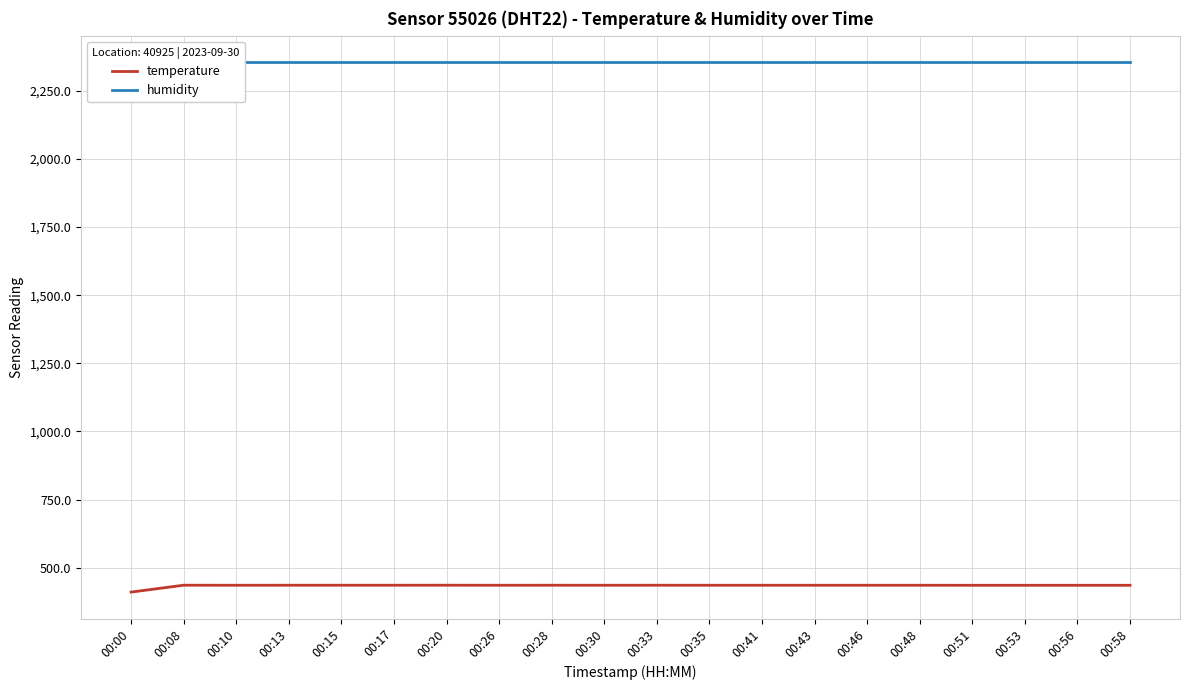

Does the chart display data point markers on the line(s)?

No